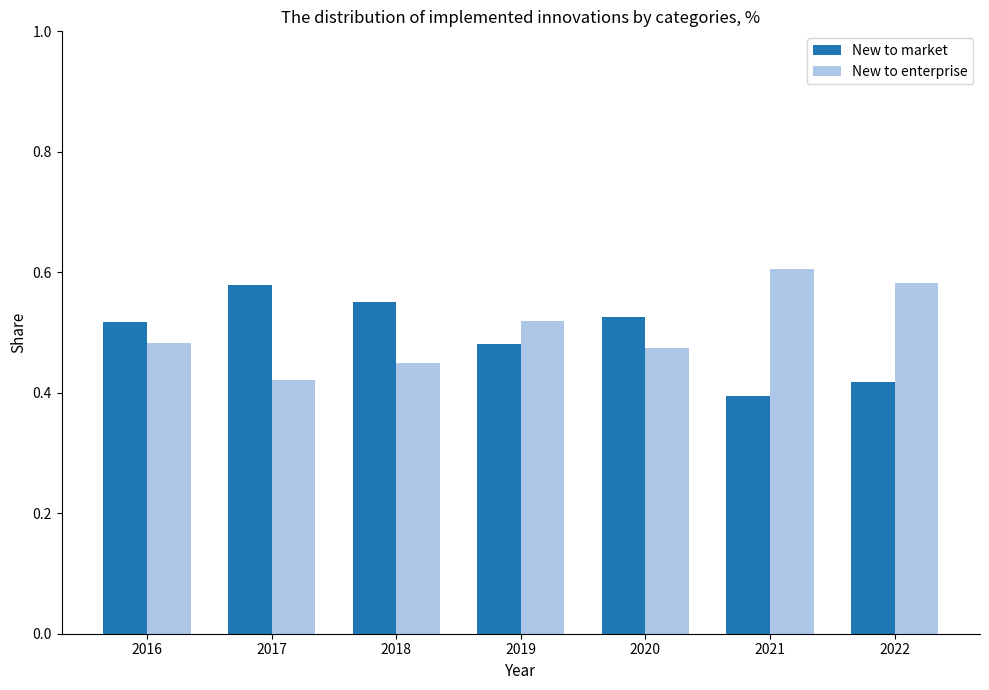

Is the value of New to market at 2020 greater than the value of New to enterprise at 2020?

Yes